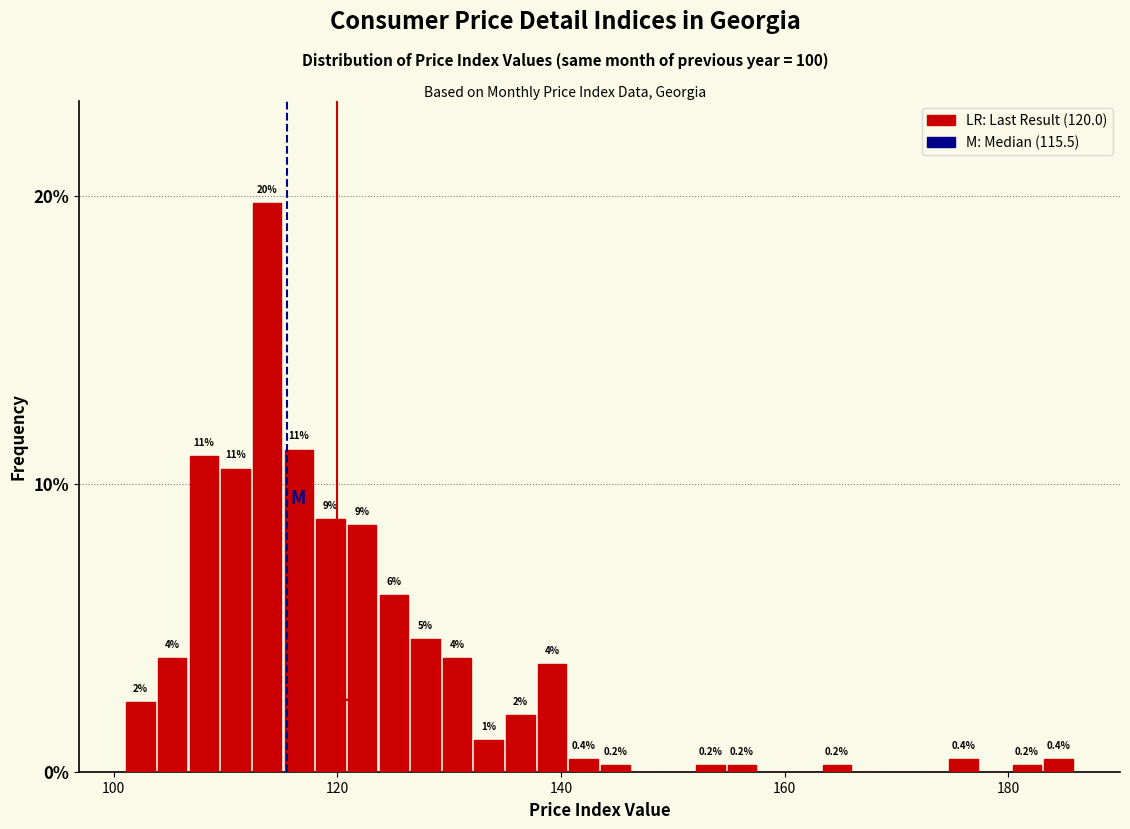

Read against the x-axis, roughly where is the centre of the tallest bar?

114